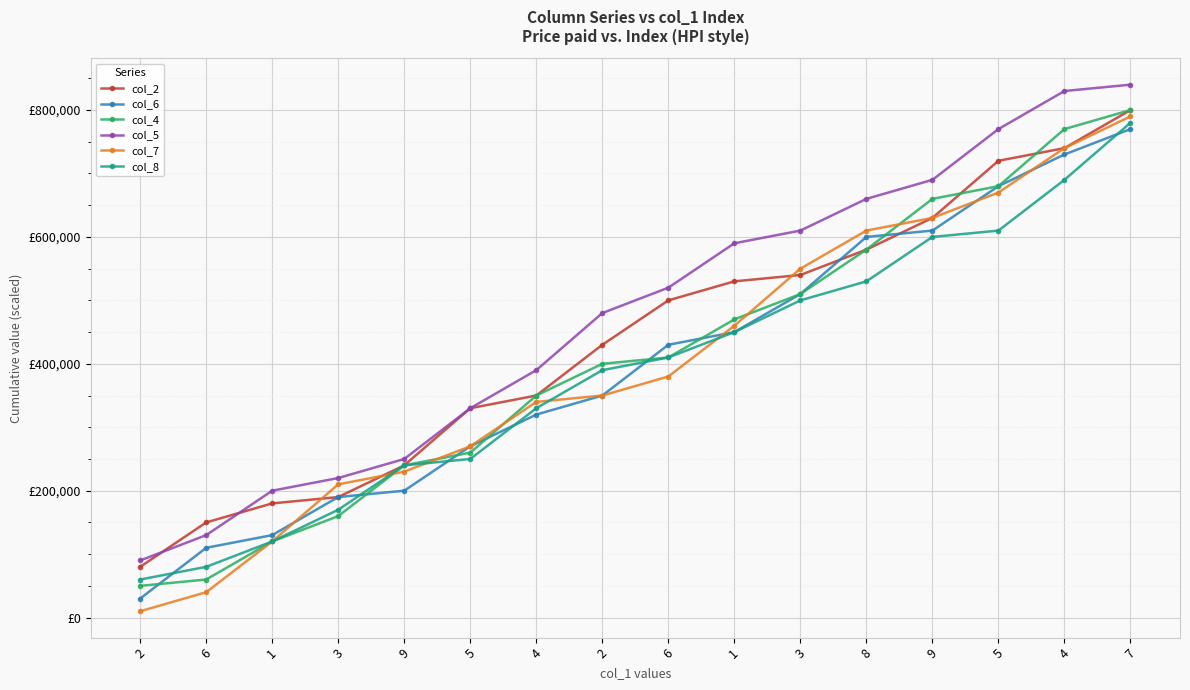

What are all the series names shown in the legend?

col_2, col_6, col_4, col_5, col_7, col_8